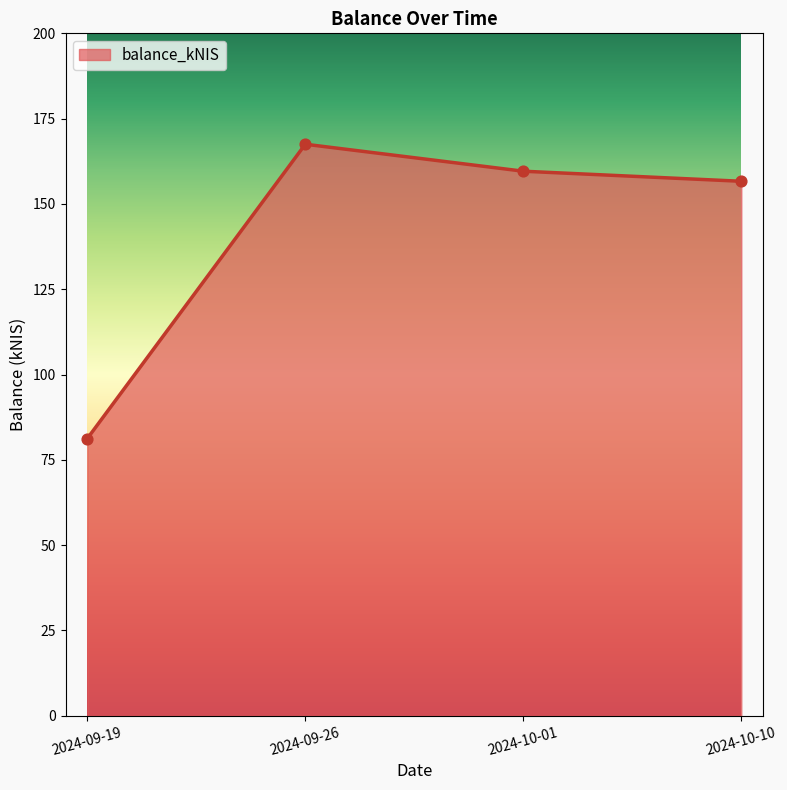

What is the change in value from 2024-09-19 to 2024-10-10?

+75.4